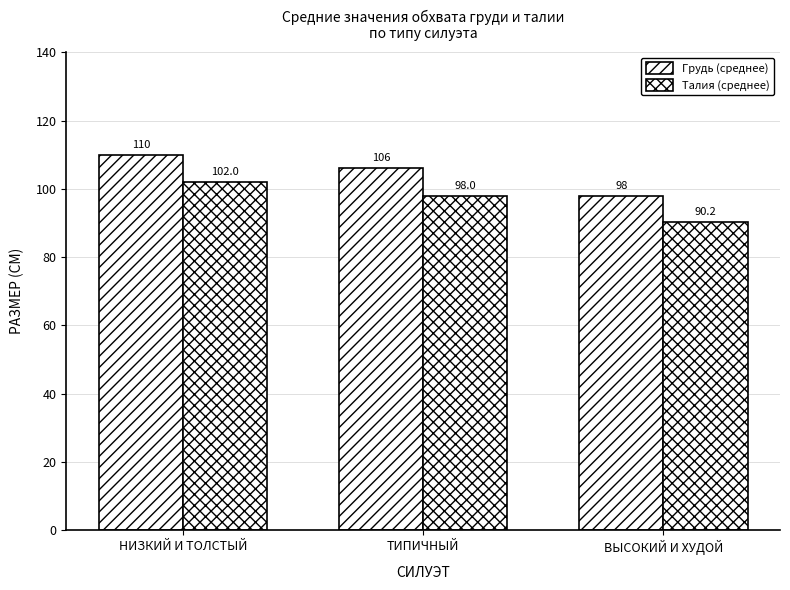

Between НИЗКИЙ И ТОЛСТЫЙ and ТИПИЧНЫЙ, which is larger?

НИЗКИЙ И ТОЛСТЫЙ